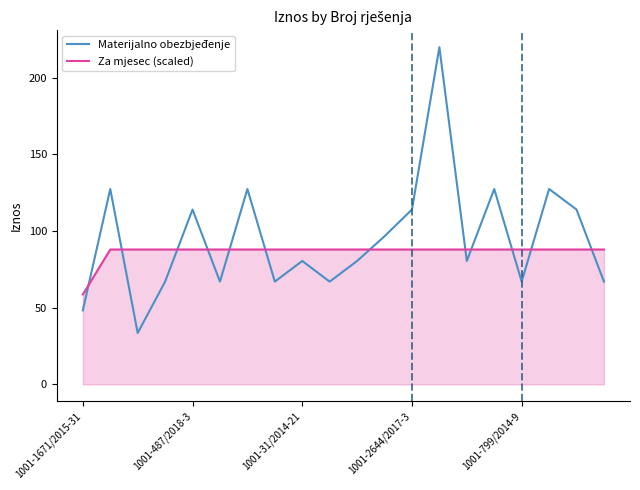

After their last crossing, which series has the higher values: Materijalno obezbjeđenje or Za mjesec (scaled)?

Za mjesec (scaled)